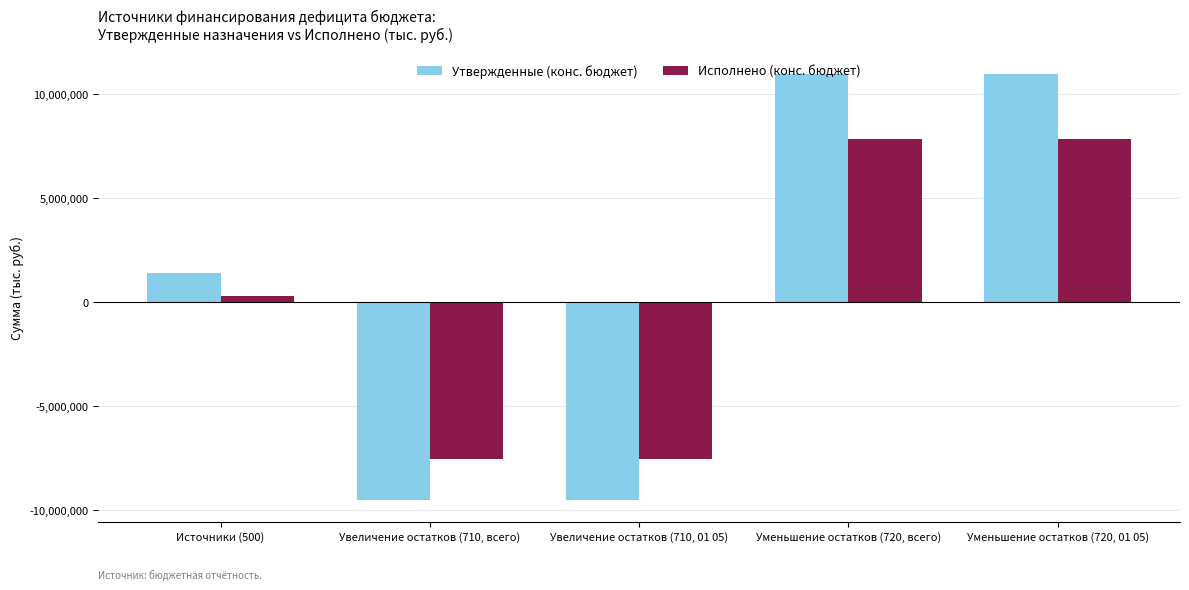

What is the label of the 3rd bar from the right?

Увеличение остатков (710, 01 05)